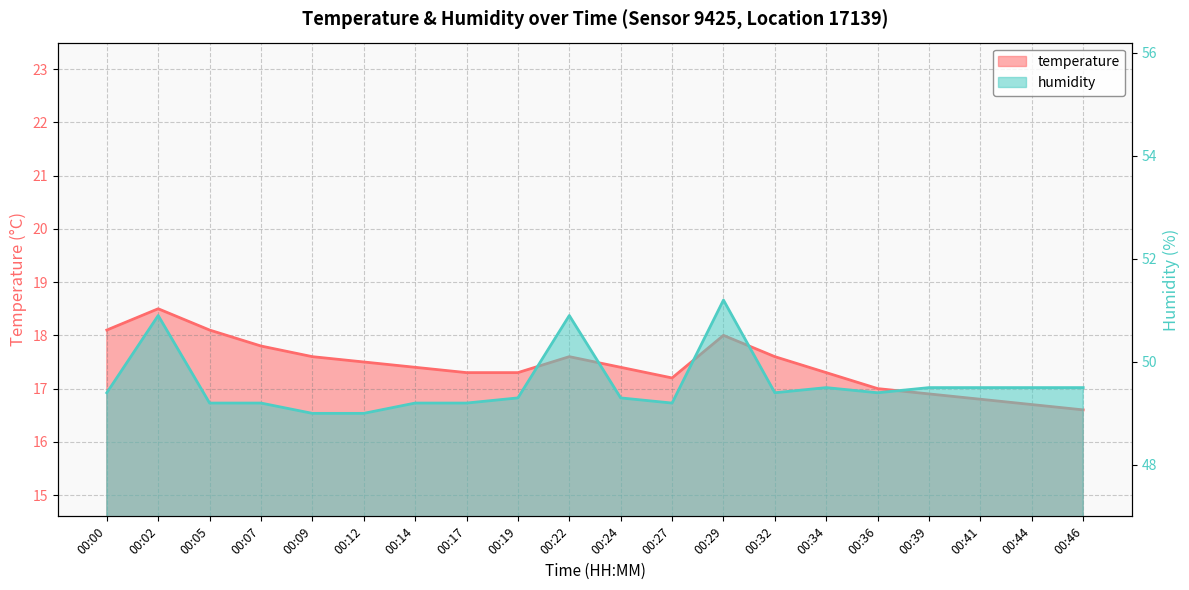

Rank the series by their average value, from highest to lowest.

humidity, temperature